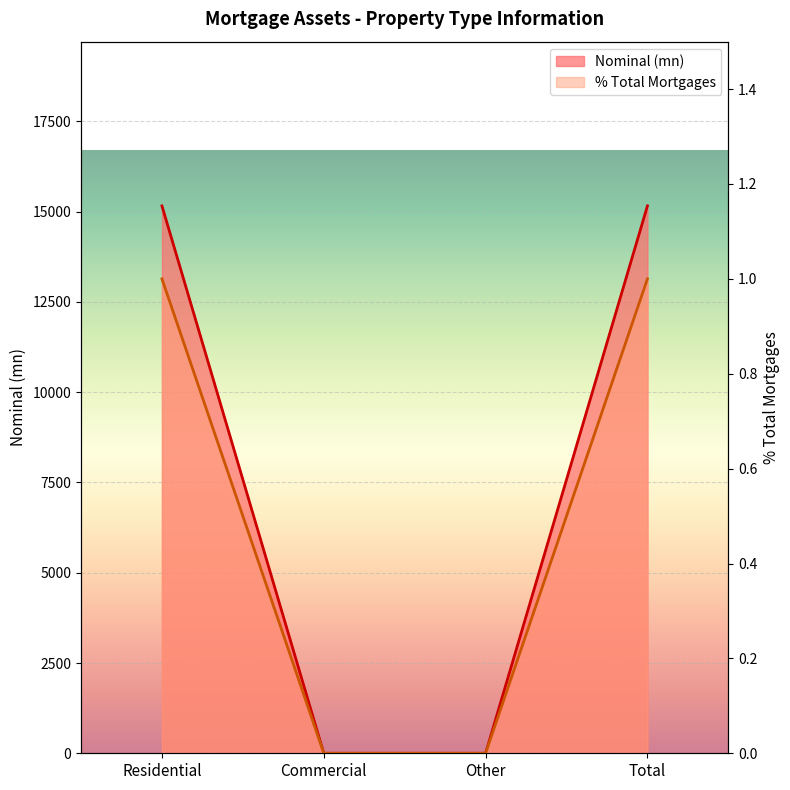

Which series changed the most between Commercial and Other?

Nominal (mn)